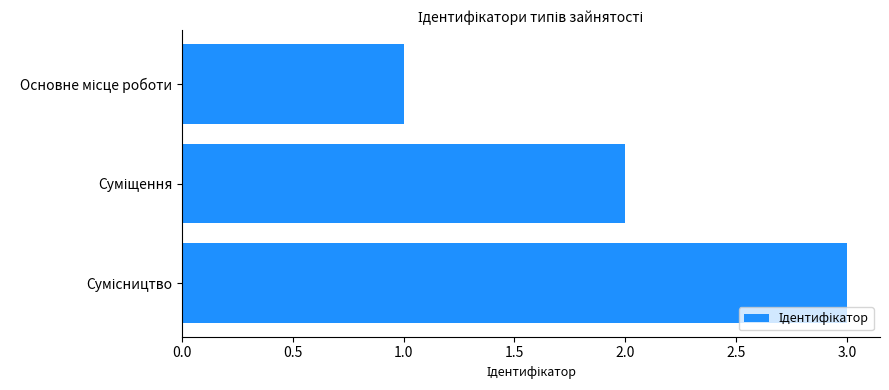

What is the smallest value displayed?

1